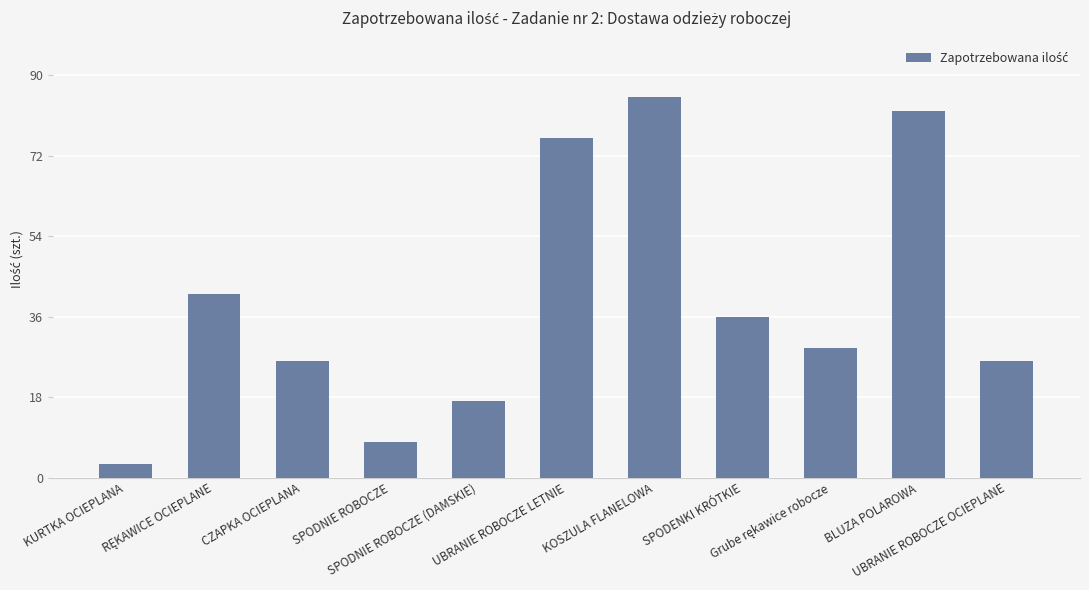

What is the average value?

39